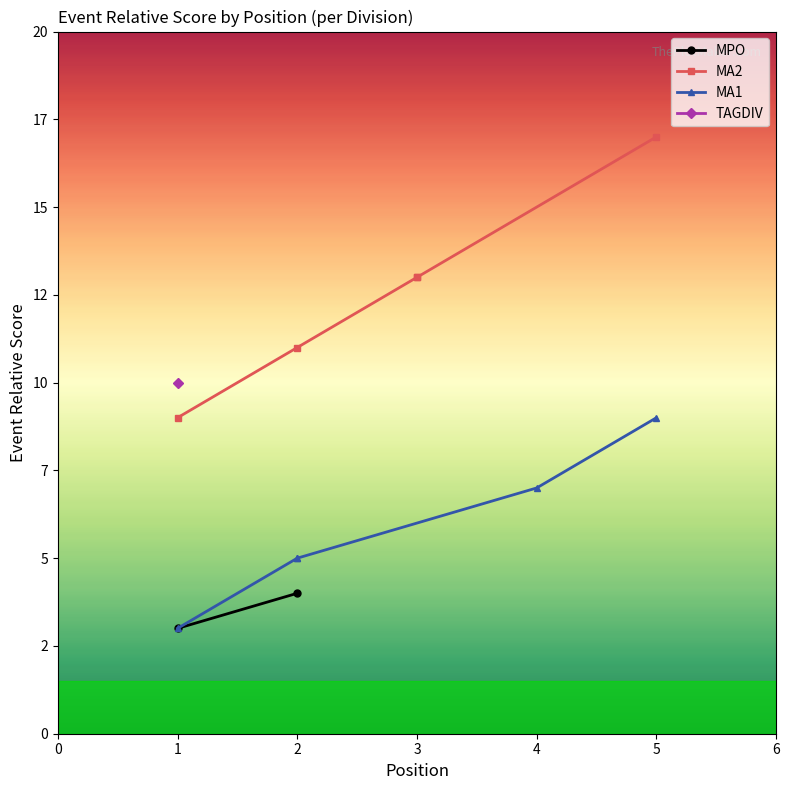

How many data points in MA2 are above 13?

1